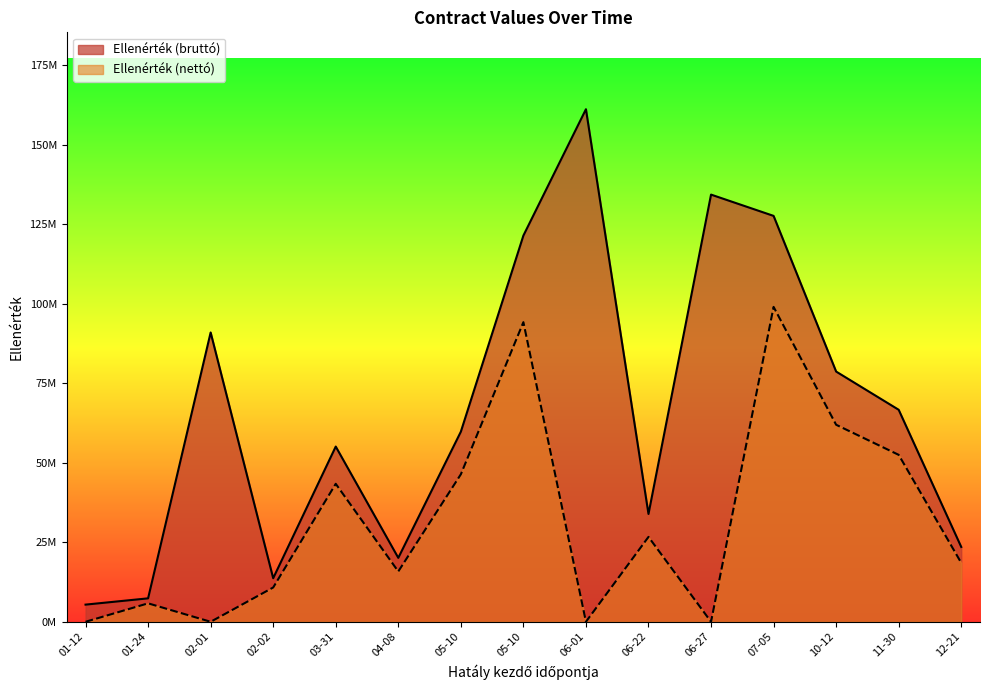

Does the chart display data point markers on the line(s)?

No